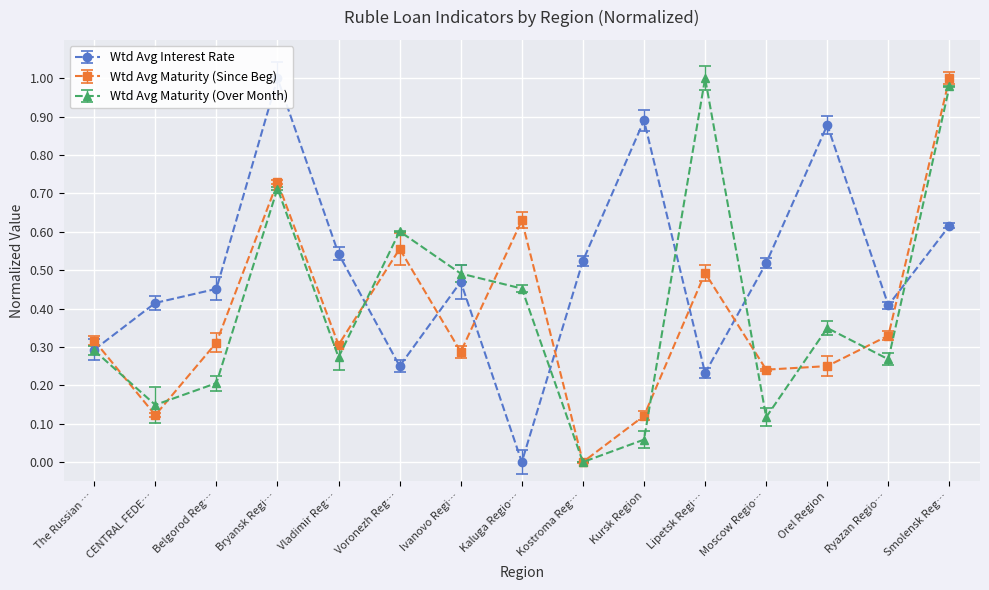

True or false: Wtd Avg Maturity (Since Beg) has a value of 0.0 at Kostroma Reg….

True